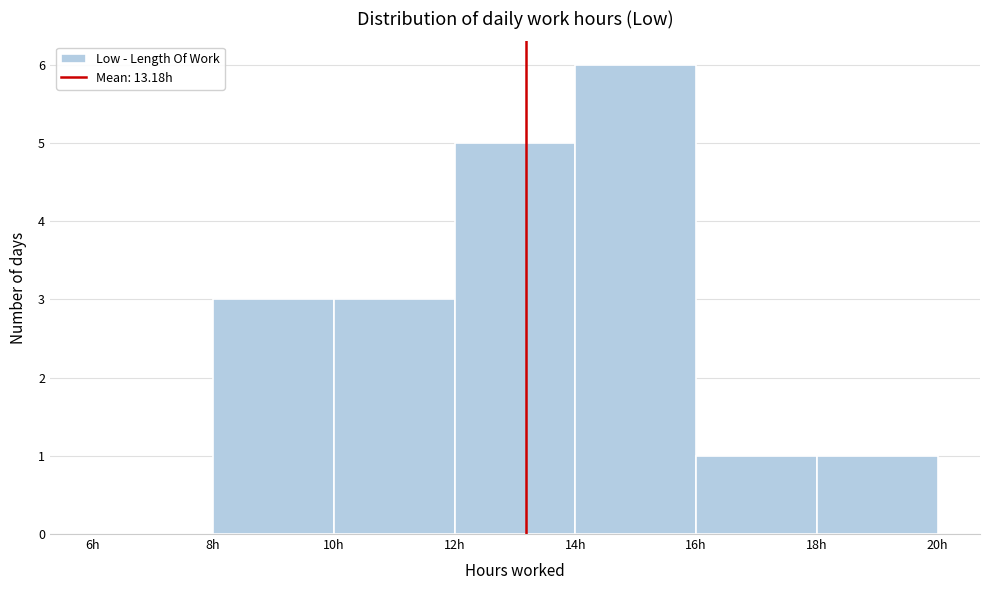

Reading left to right, list every bar in this chart as the range it spans on the x-axis followed by its height. The values are not printed on the chart, so give them approximately, as read against the axis.

6 to 8: 0
8 to 10: 3
10 to 12: 3
12 to 14: 5
14 to 16: 6
16 to 18: 1
18 to 20: 1